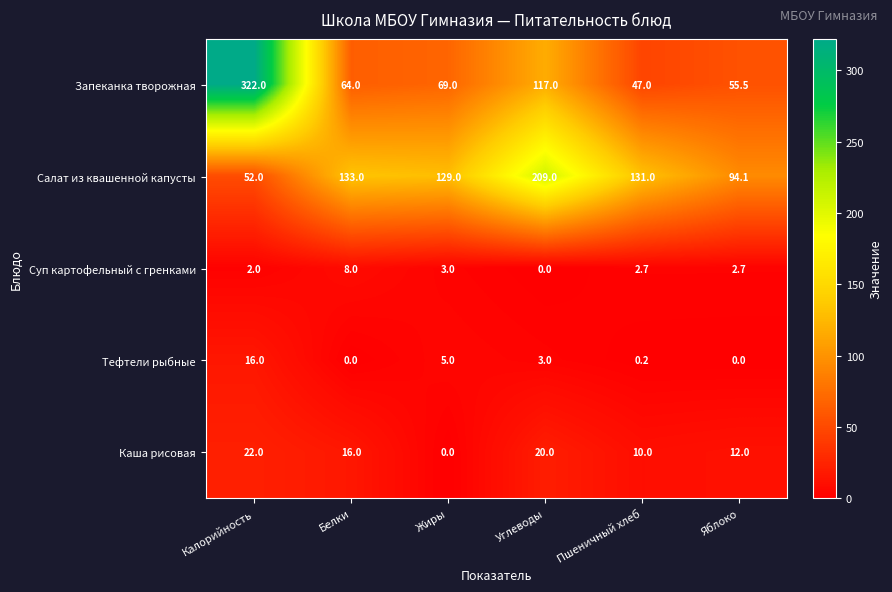

True or false: Салат из квашенной капусты has a value of 133.0 at Белки.

True